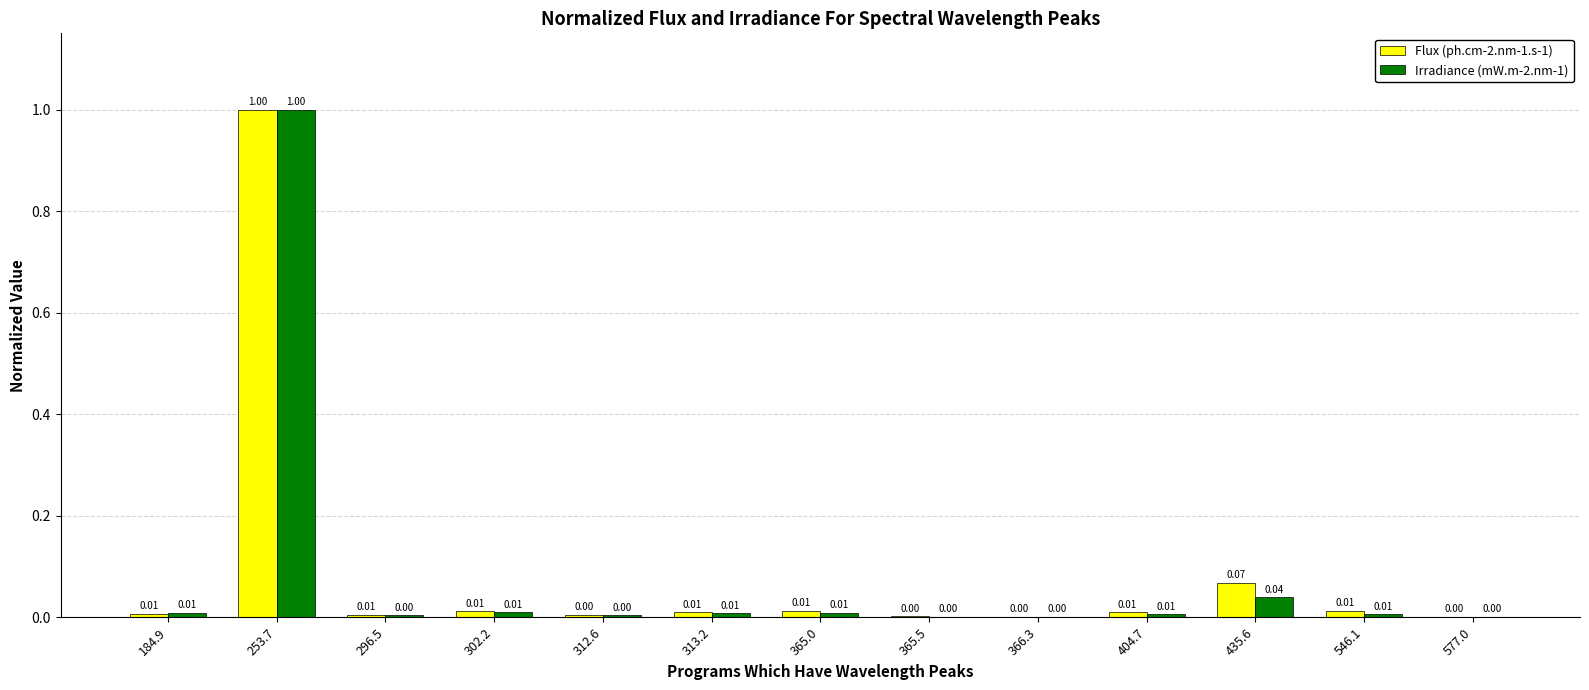

Where is Irradiance (mW.m-2.nm-1) nearest to the value 0?

577.0